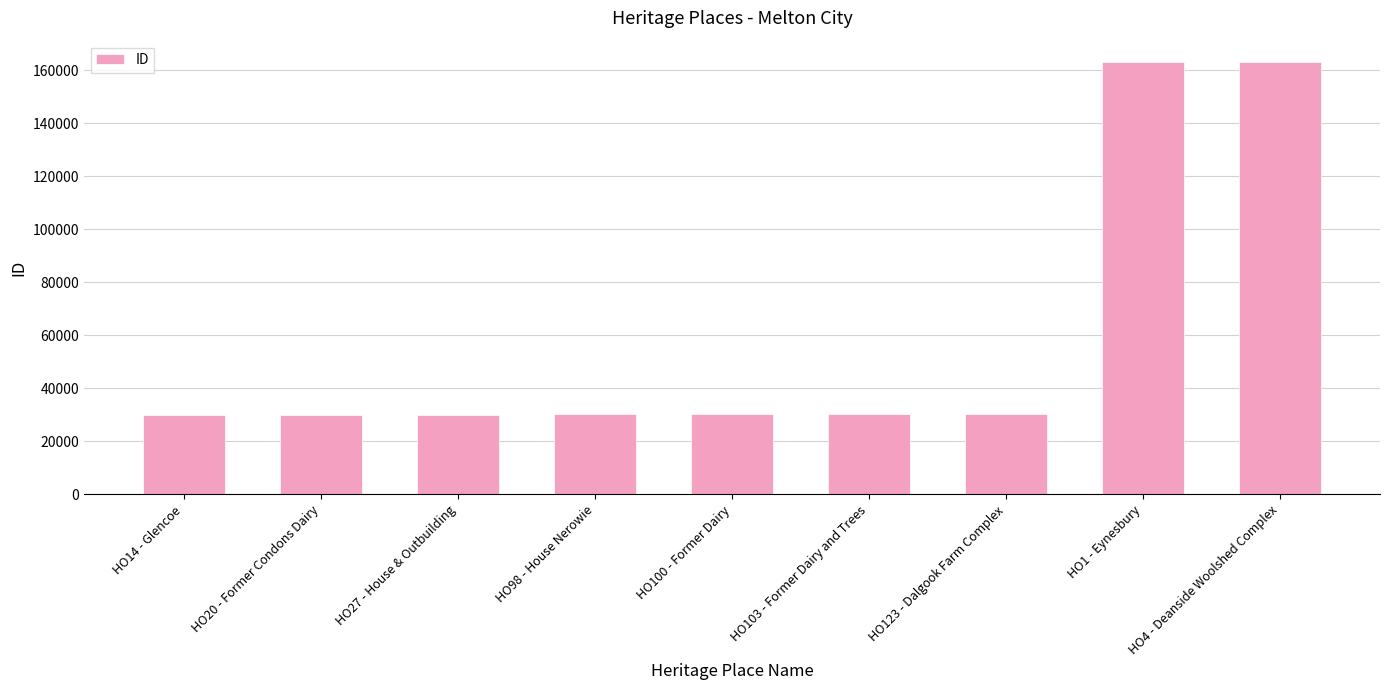

Is it true that the value at HO20 - Former Condons Dairy is 52937?

False